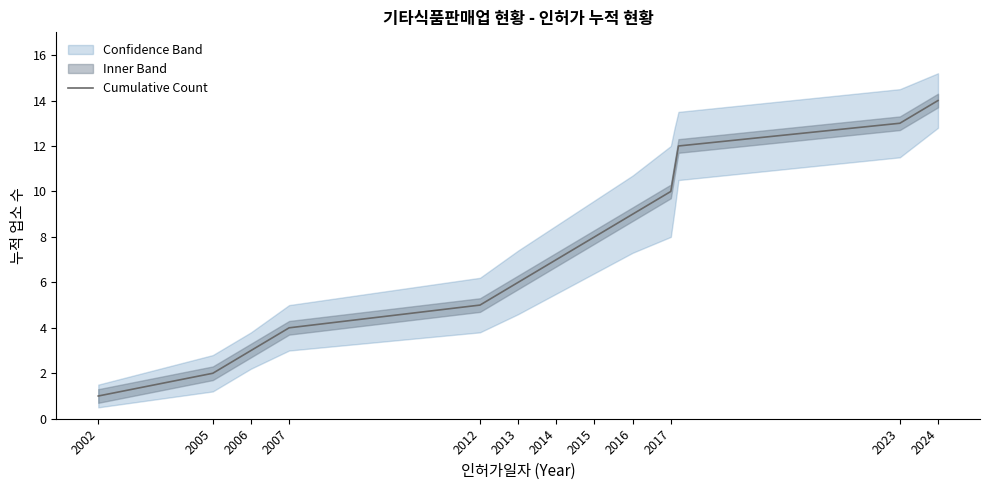

What is the sum of the values at 2006 and 2012?

8